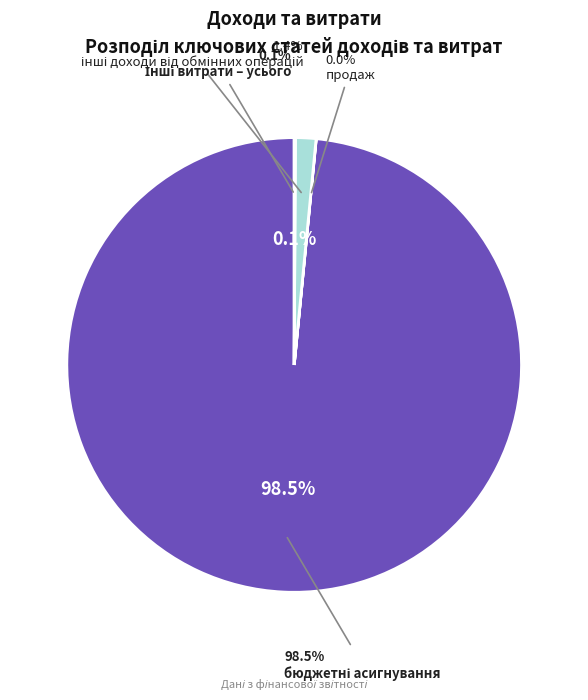

Combined, what portion of the pie is бюджетні асигнування and Інші витрати – усього?

98.5%